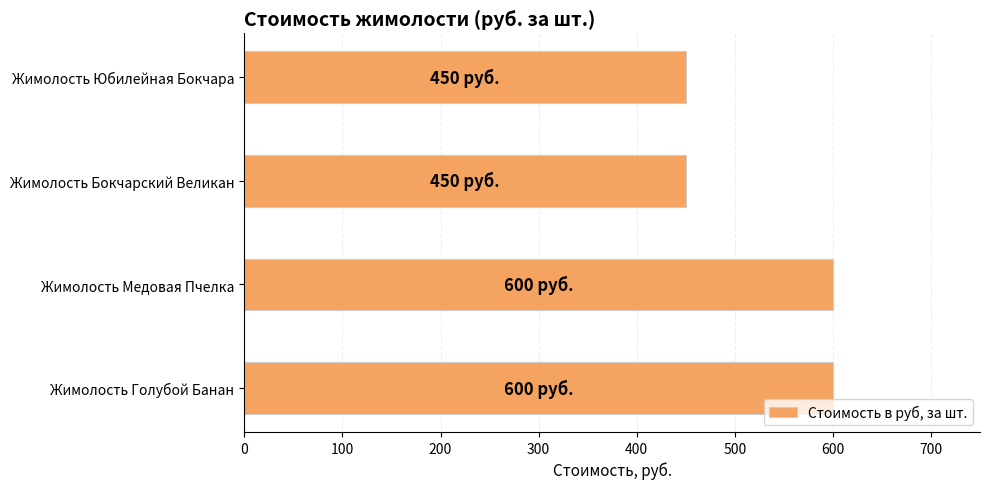

Reading top to bottom, what are all the values shown in this chart?

Жимолость Юбилейная Бокчара=450	Жимолость Бокчарский Великан=450	Жимолость Медовая Пчелка=600	Жимолость Голубой Банан=600